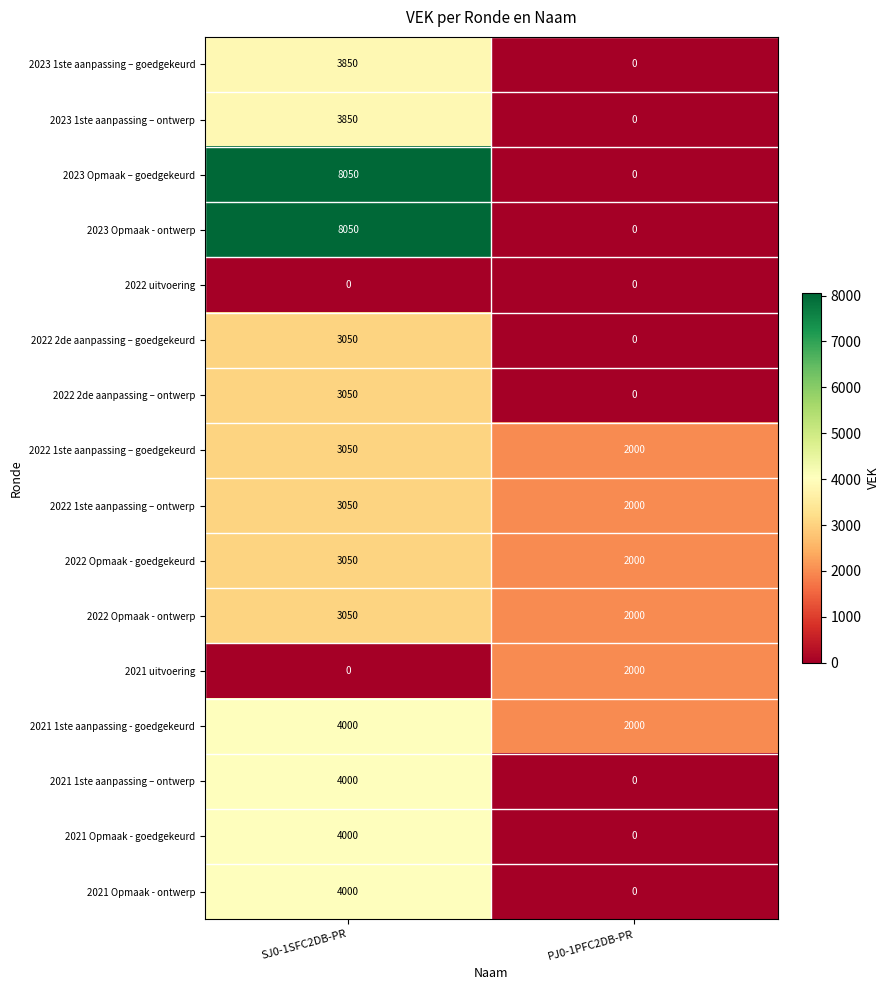

What is the difference between the highest and lowest values at SJ0-1SFC2DB-PR?

8050